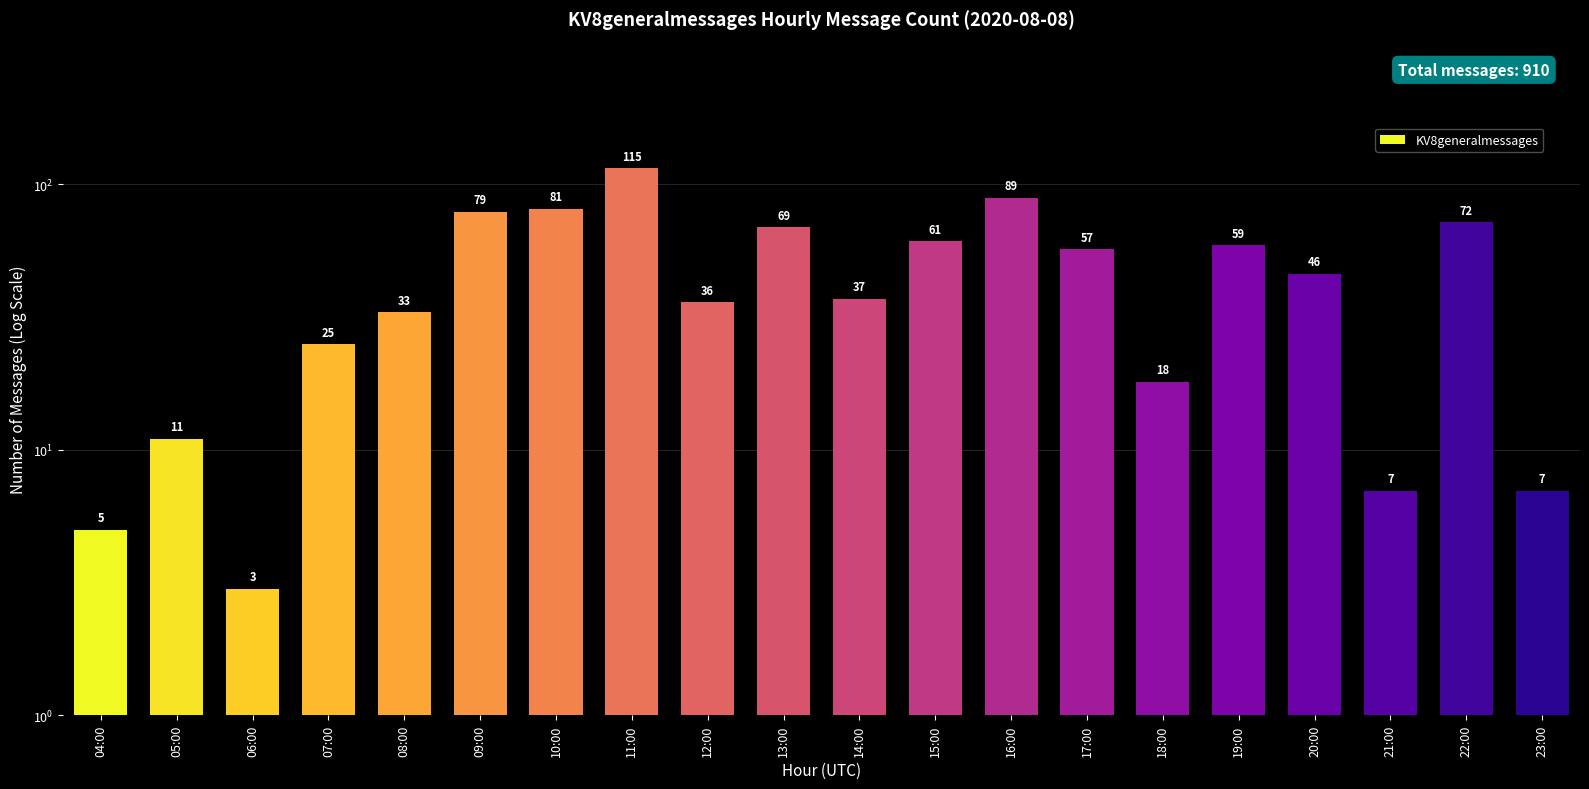

At which label does the data first exceed 46?

09:00